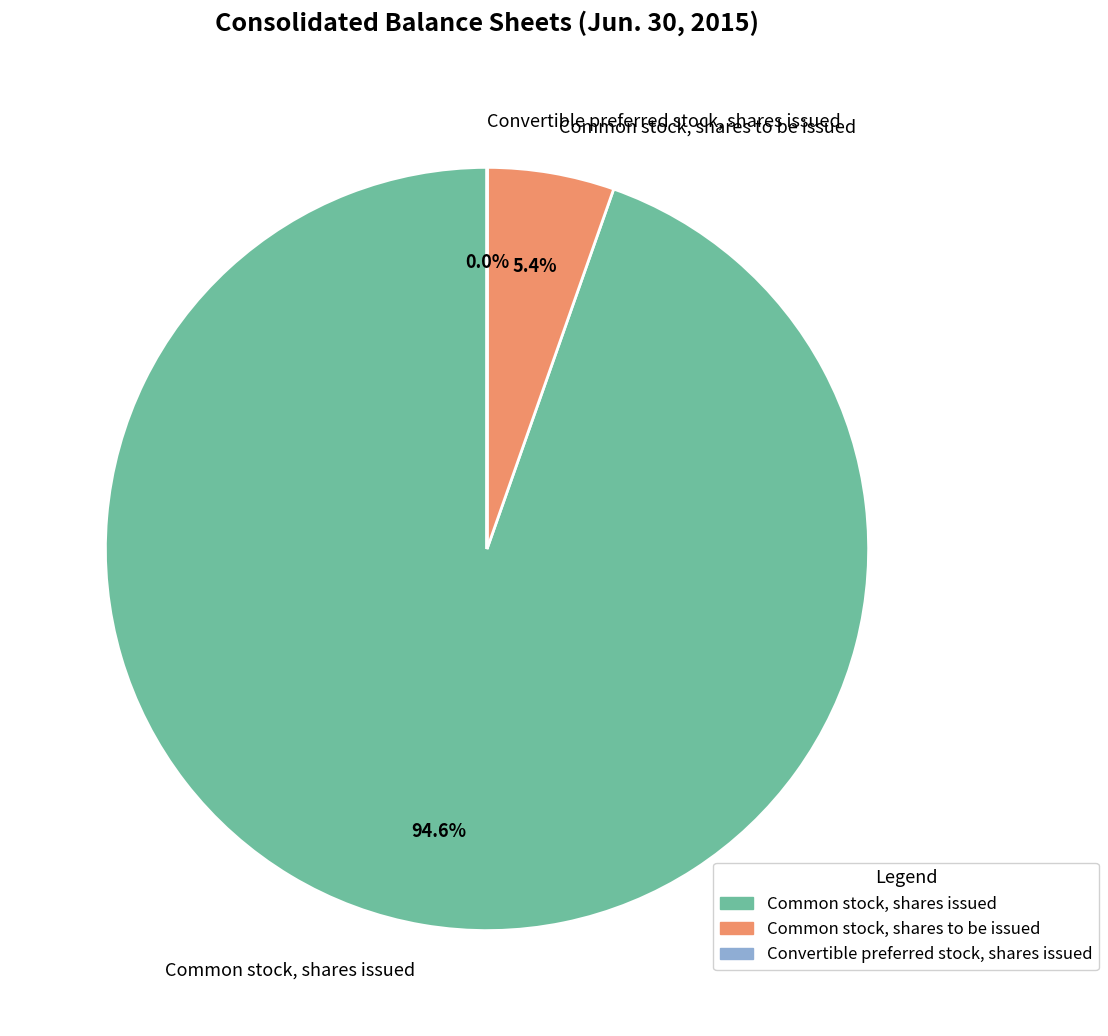

Which category has the biggest portion of the pie?

Common stock, shares issued